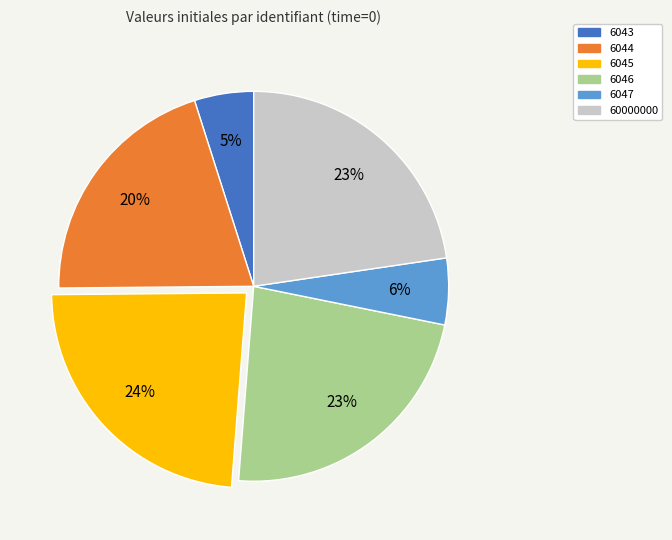

To the nearest percent, what is the combined percentage of 6044 and 6047?

26%